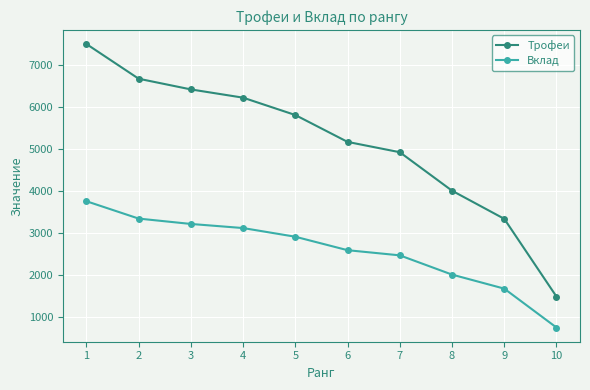

Reading left to right, what are all the values shown in this chart?

Трофеи: 7500	6672	6417	6220	5806	5165	4919	4001	3330	1475
Вклад: 3750	3336	3208	3110	2903	2582	2459	2000	1665	737